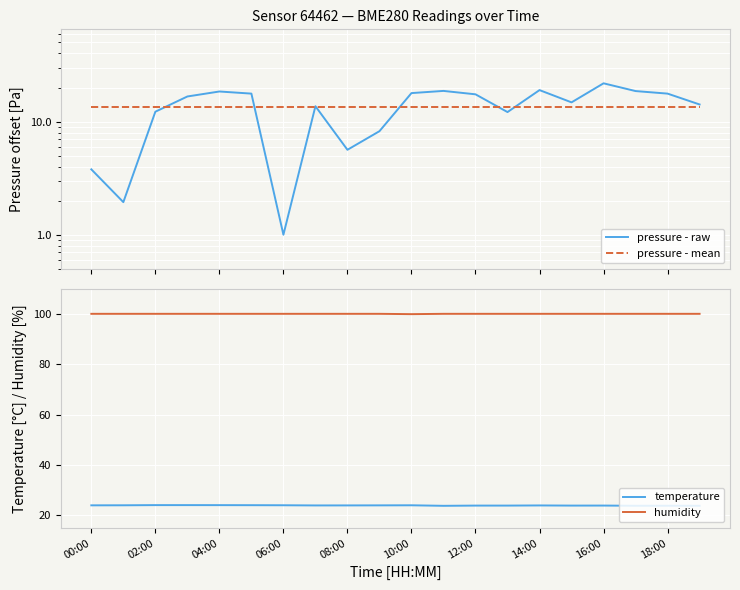

What are all the series names shown in the legend?

pressure - raw, pressure - mean, temperature, humidity